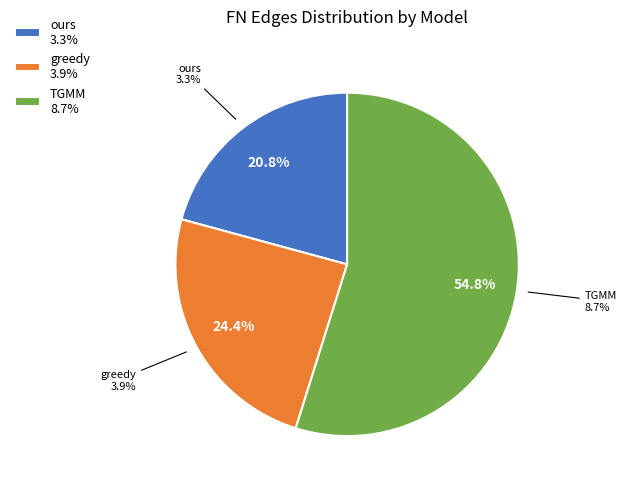

Does ours represent more than half of the total?

No